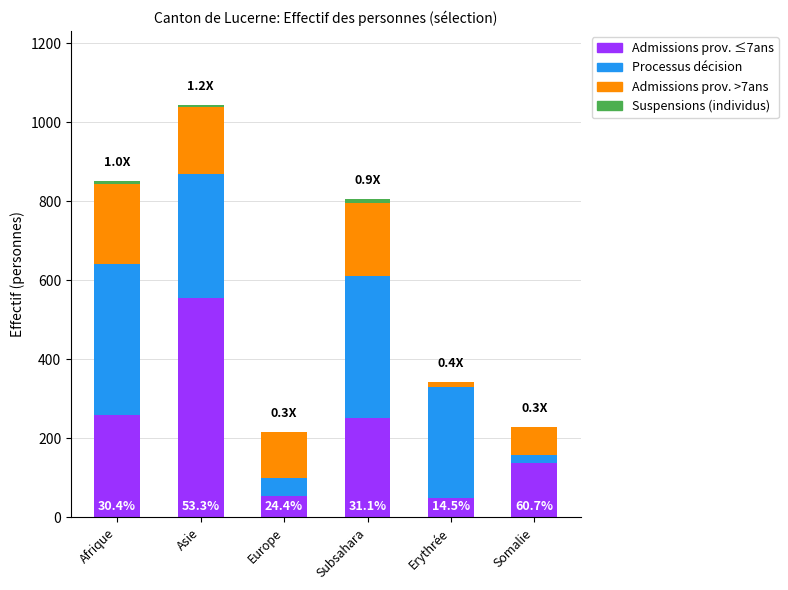

True or false: Admissions prov. ≤7ans has a value of 259 at Afrique.

True